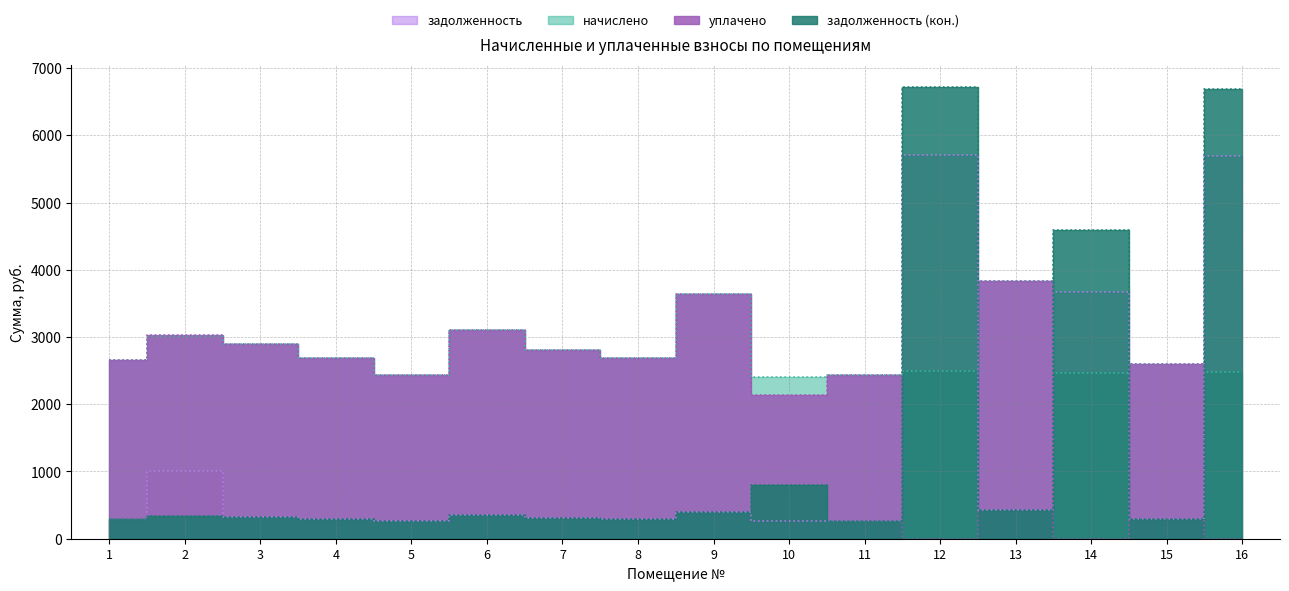

How many data points in задолженность are less than 321?

8